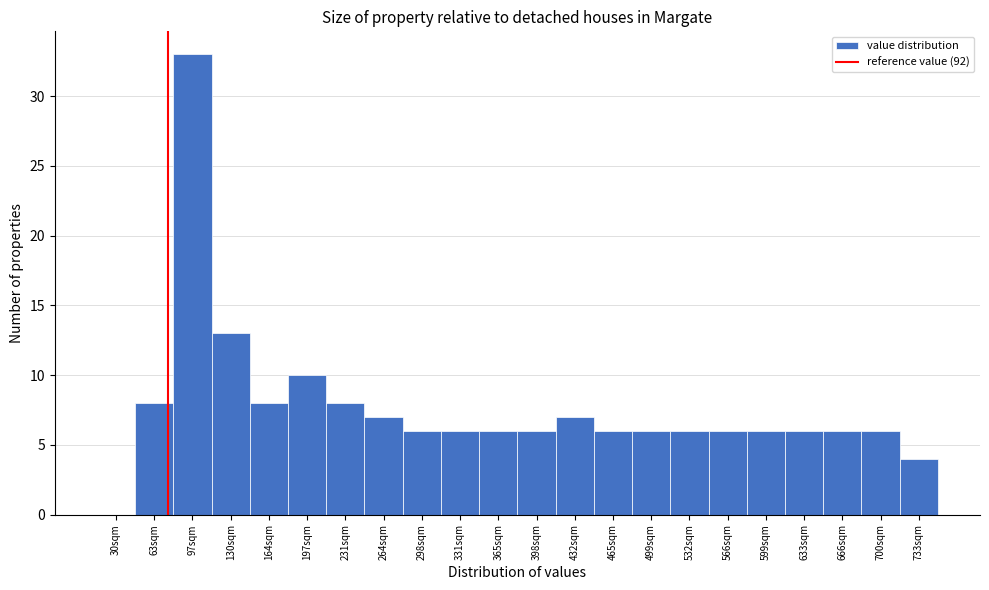

Reading left to right, extract all data points from this chart.

30sqm=0	63sqm=8	97sqm=33	130sqm=13	164sqm=8	197sqm=10	231sqm=8	264sqm=7	298sqm=6	331sqm=6	365sqm=6	398sqm=6	432sqm=7	465sqm=6	499sqm=6	532sqm=6	566sqm=6	599sqm=6	633sqm=6	666sqm=6	700sqm=6	733sqm=4